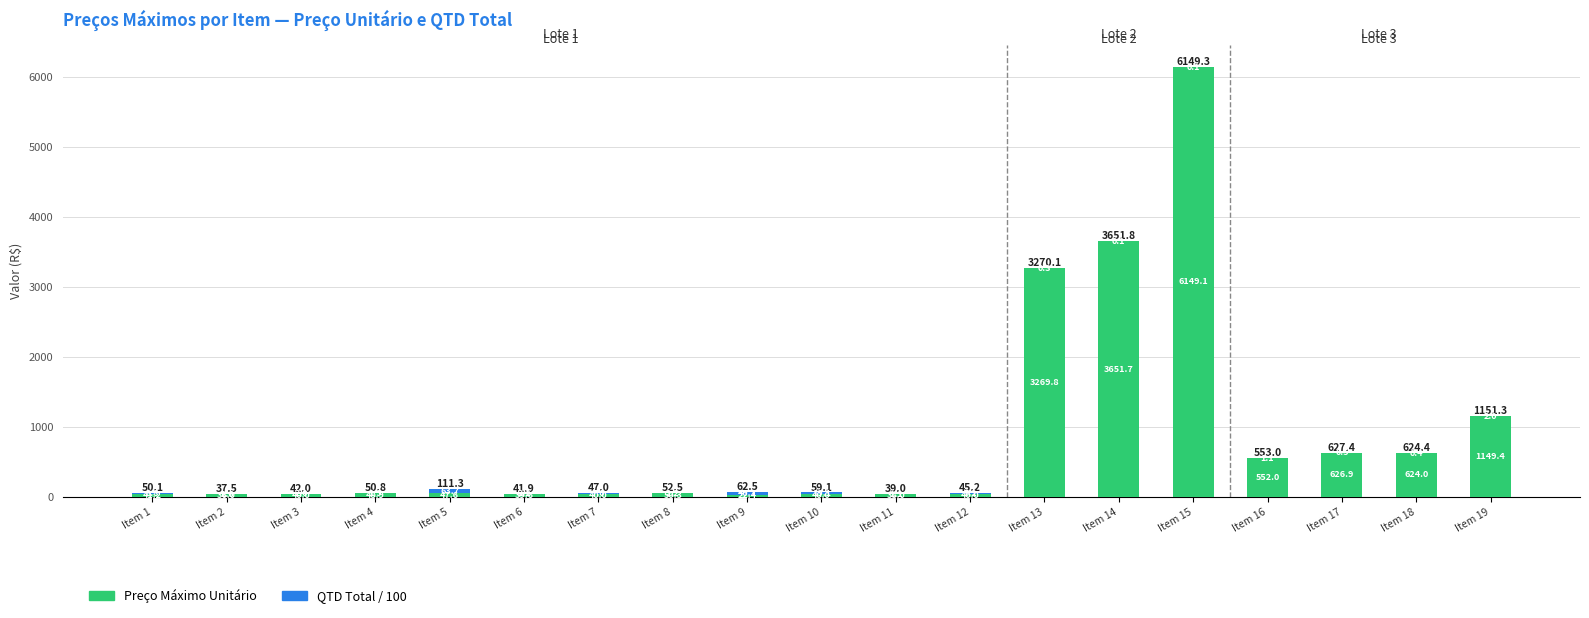

Where is Preço Máximo Unitário nearest to the value 3085?

Item 13